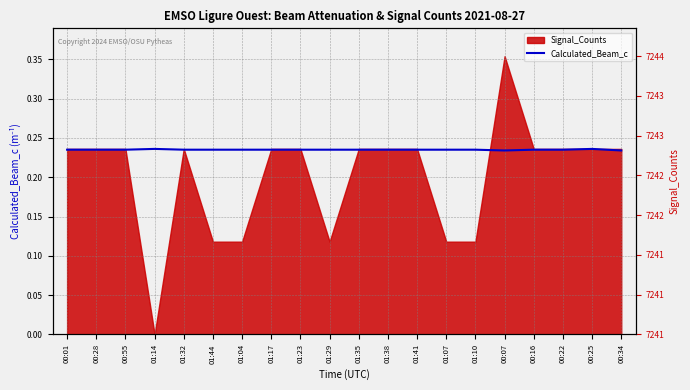

At which category does the chart reach its minimum across all series?

00:07